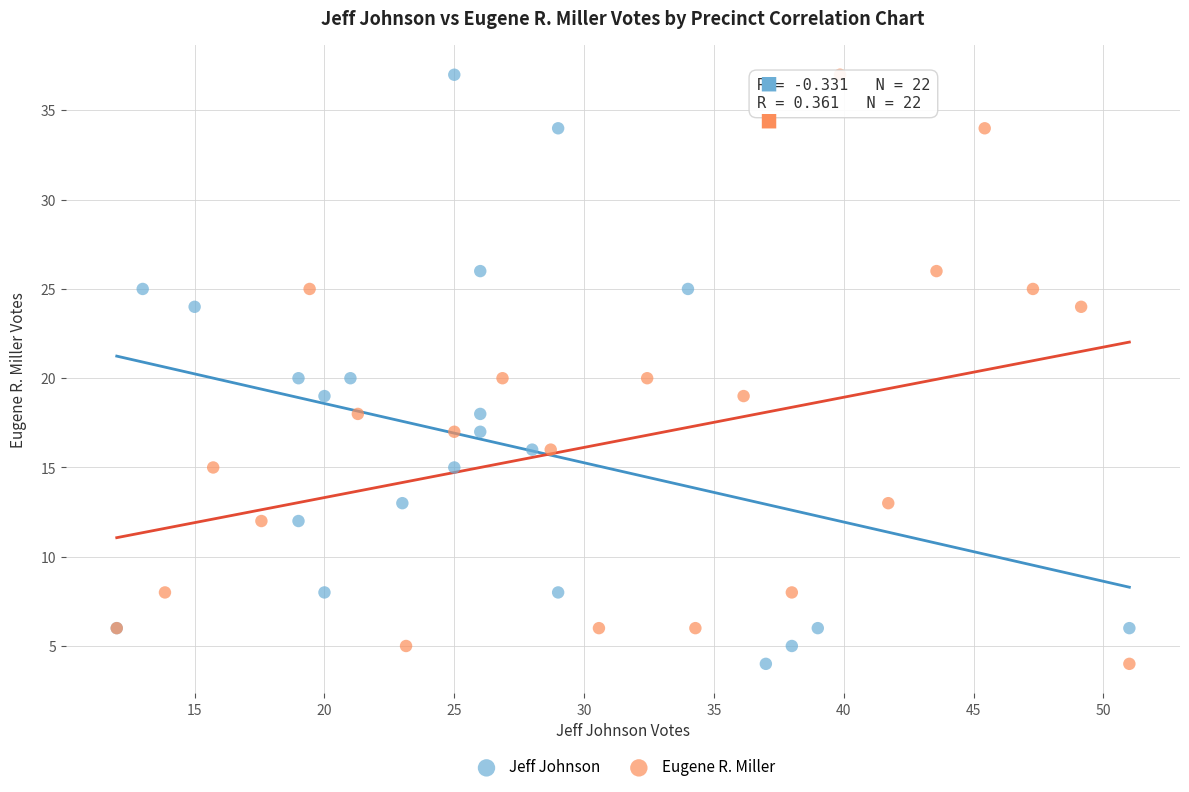

What are all the series names shown in the legend?

Jeff Johnson, Eugene R. Miller